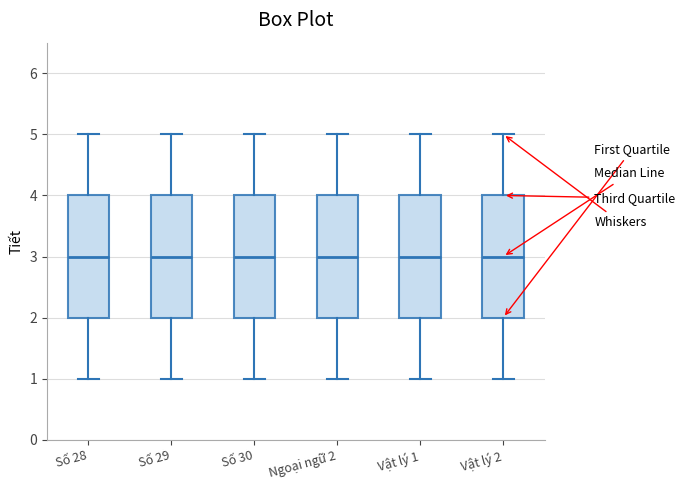

Reading left to right, read every box against the y-axis: the position of its median line, the range the box covers, and the ends of its whiskers. The values are not printed on the chart, so give them approximately, as read against the axis.

Số 28: median 3, box 2 to 4, whiskers 1 to 5
Số 29: median 3, box 2 to 4, whiskers 1 to 5
Số 30: median 3, box 2 to 4, whiskers 1 to 5
Ngoại ngữ 2: median 3, box 2 to 4, whiskers 1 to 5
Vật lý 1: median 3, box 2 to 4, whiskers 1 to 5
Vật lý 2: median 3, box 2 to 4, whiskers 1 to 5